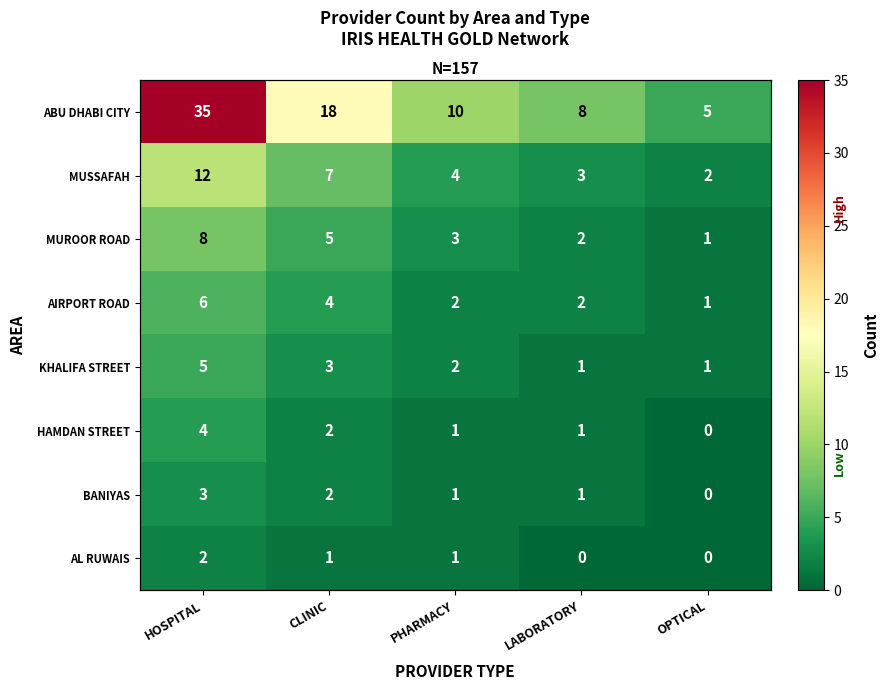

The value of ABU DHABI CITY at OPTICAL is 8. True or false?

False